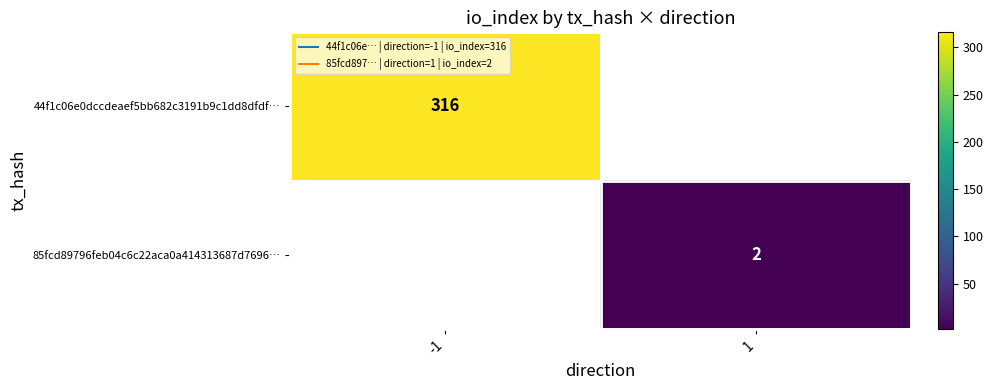

Which series has the largest range (max minus min)?

44f1c06e0dccdeaef5bb682c3191b9c1dd8dfdf…